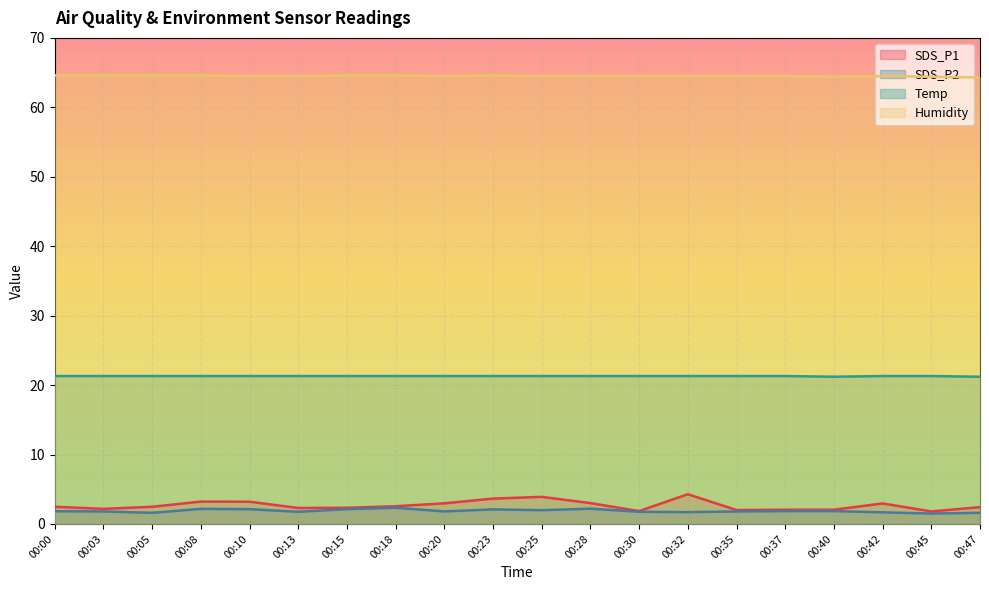

What is the value of the Humidity point at the 6th from the left?

64.5